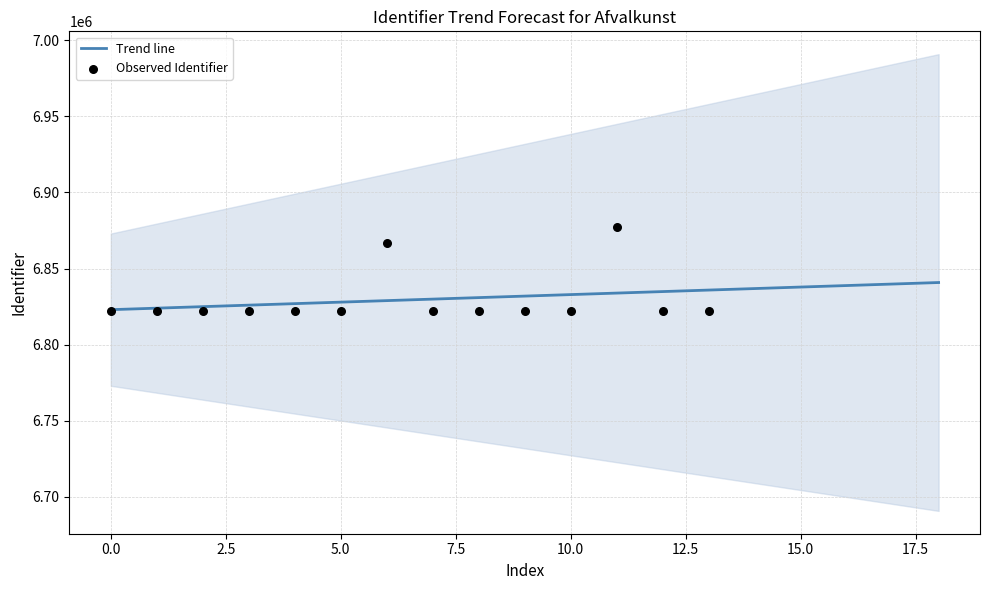

The value of Trend line at 5.0 is 8882280.4. True or false?

False